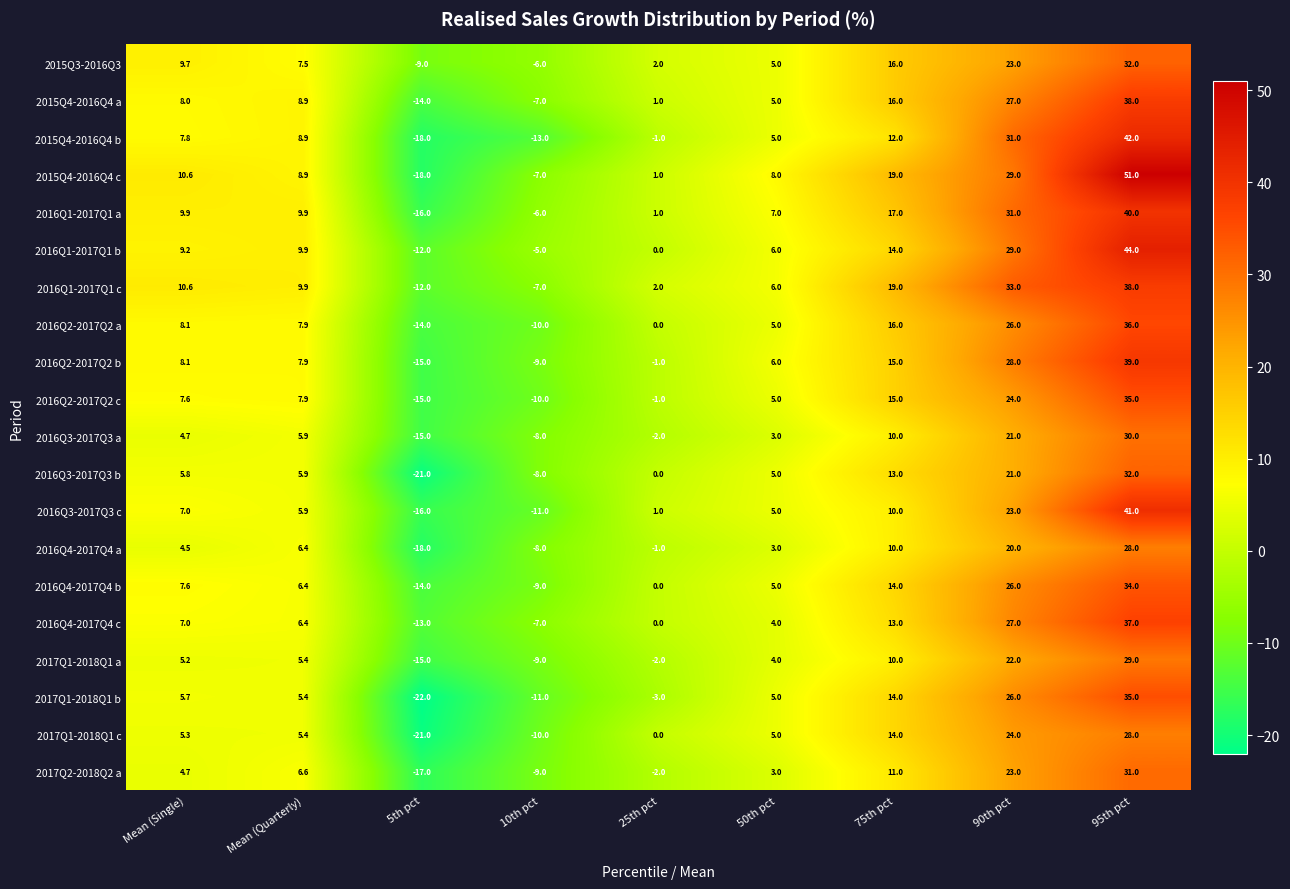

What is the minimum value shown in the chart?

-22.0